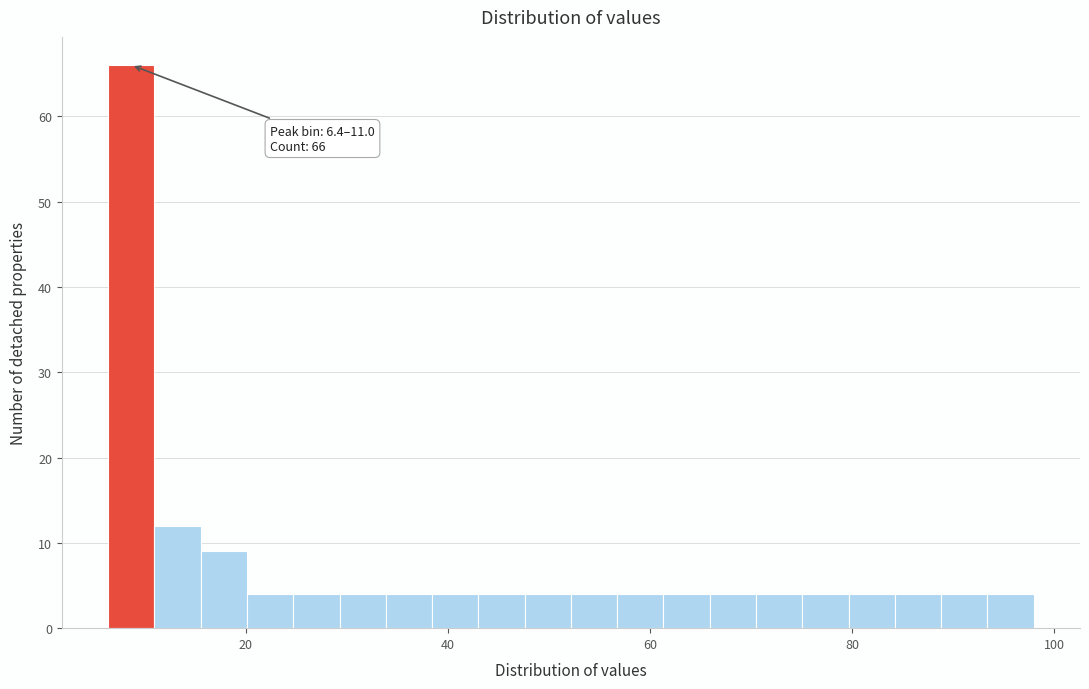

Around what value on the x-axis is the tallest bar? Give the approximate position of its centre, as read against the axis.

8